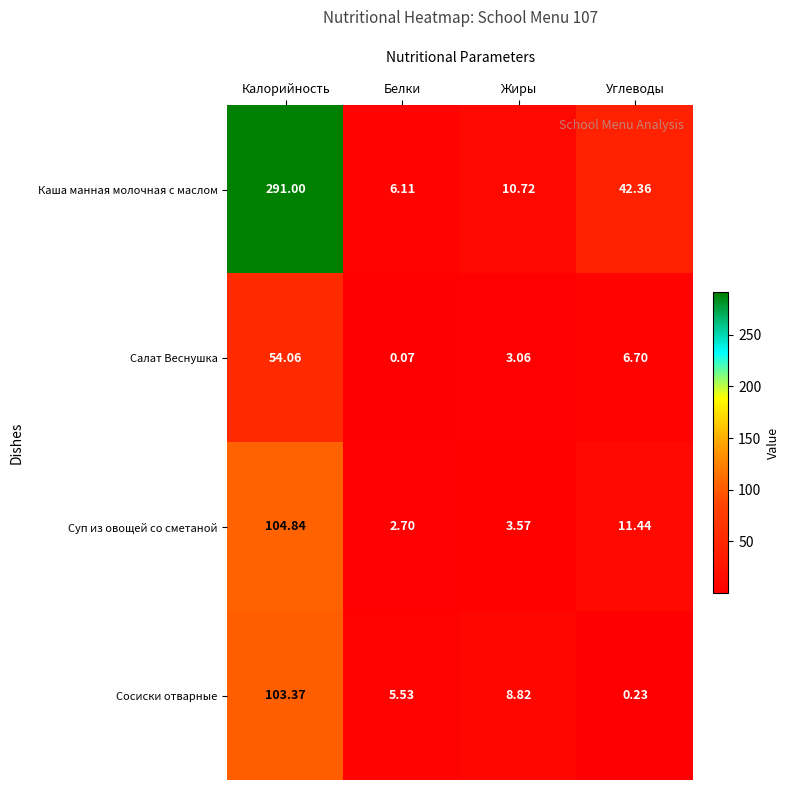

How many data points does each series have?

4